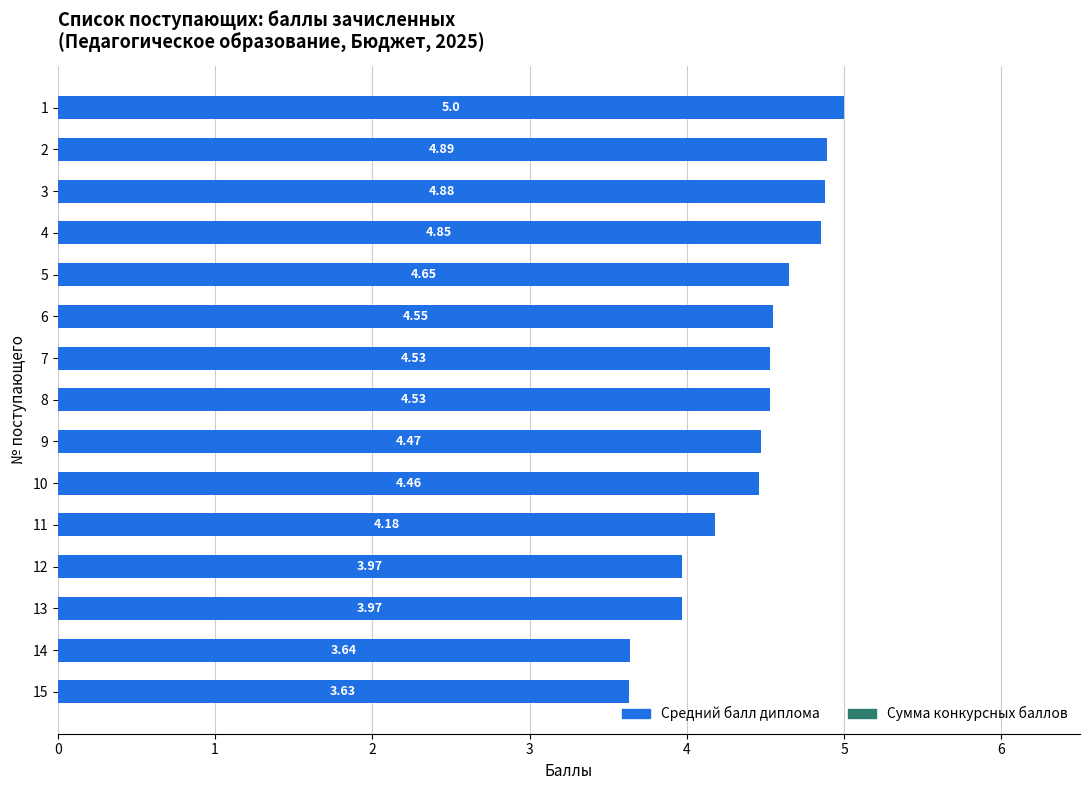

What is the sum of all values?

66.2